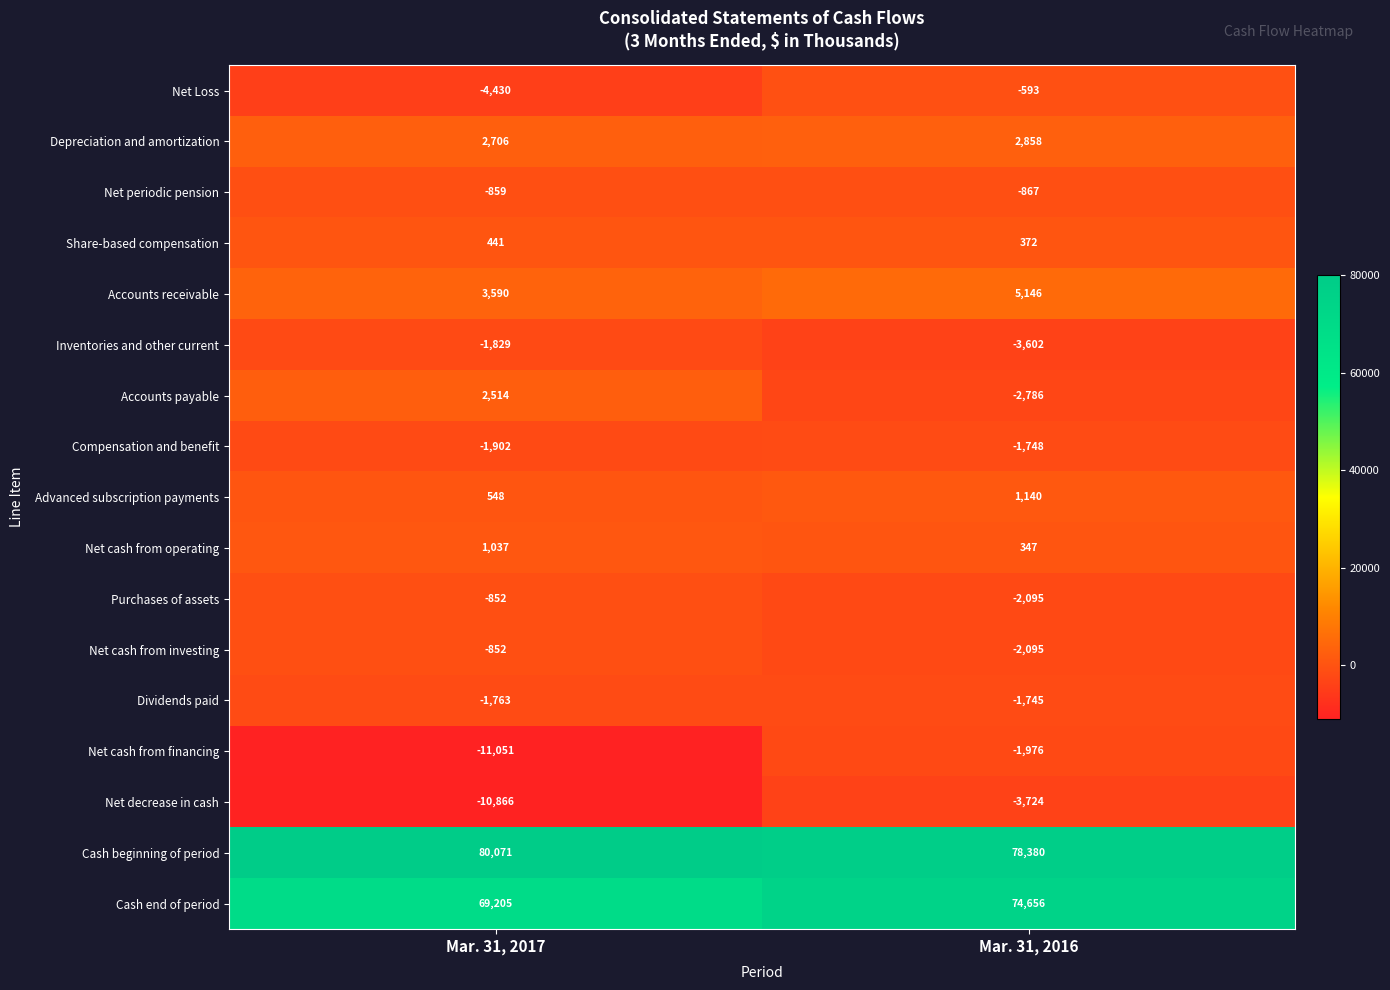

Which series has the widest spread of values?

Net cash from financing